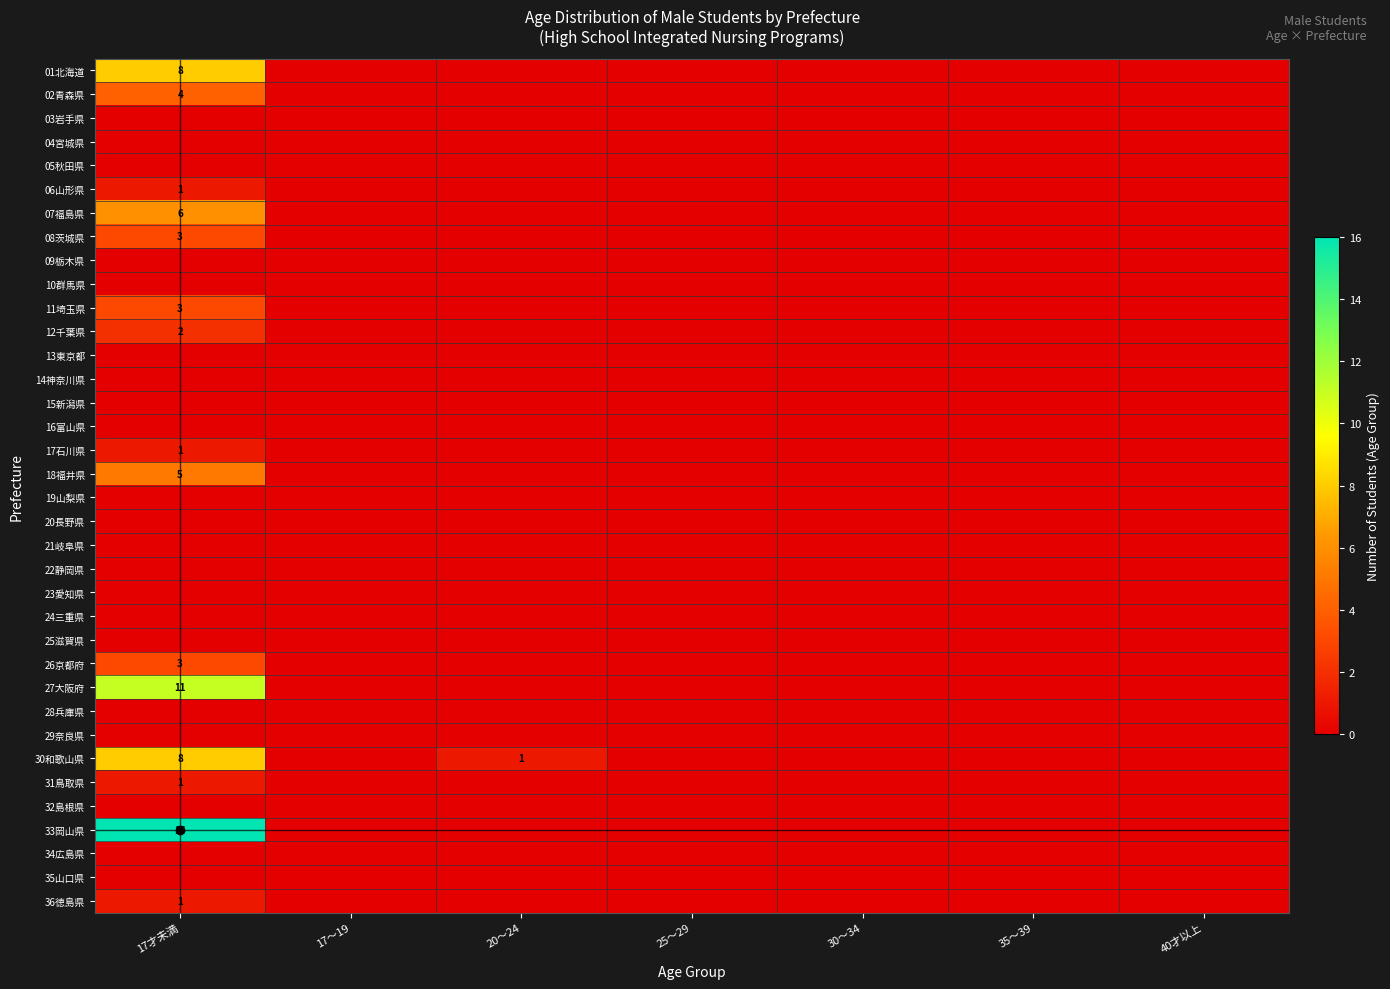

Which series has the widest spread of values?

33岡山県